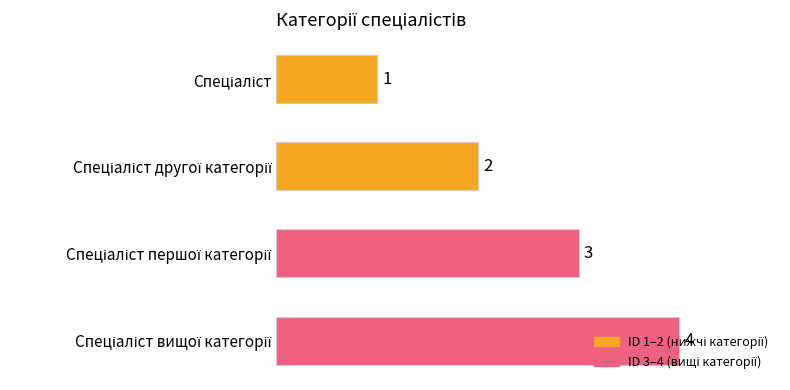

Are the bars horizontal?

Yes